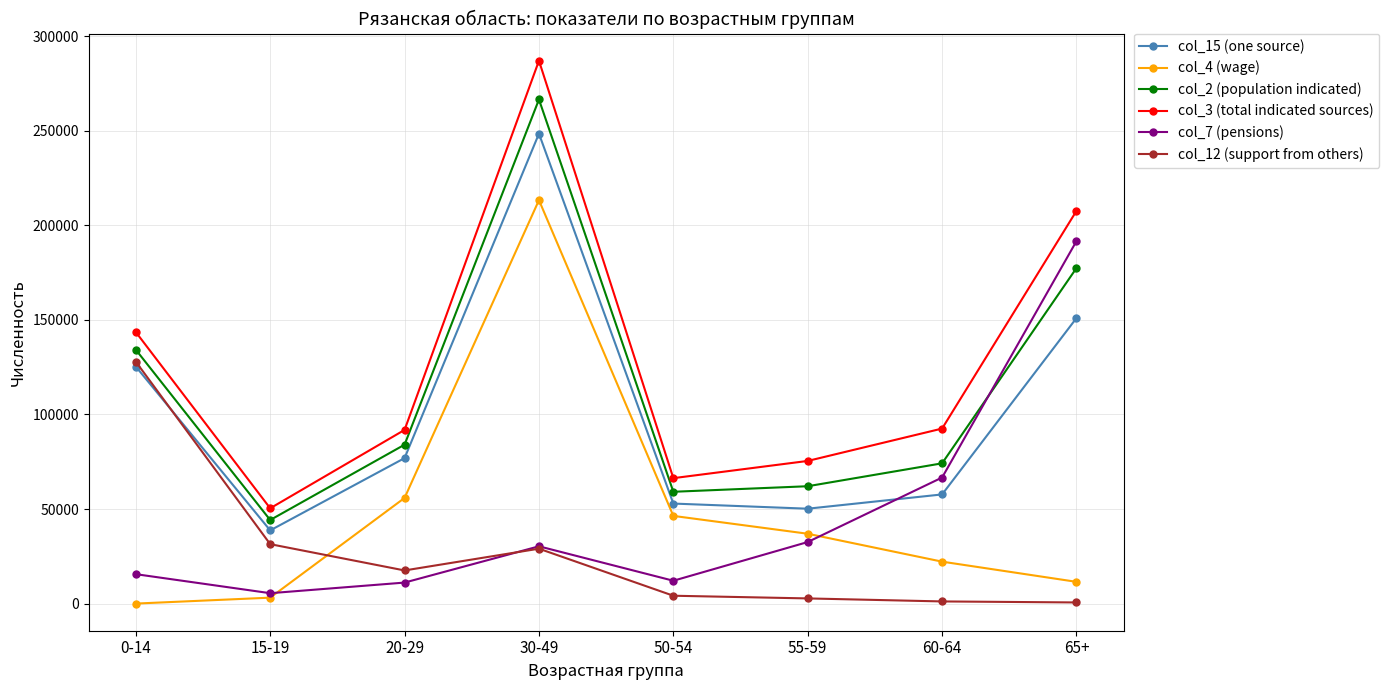

Is the value of col_3 (total indicated sources) at 30-49 greater than the value of col_2 (population indicated) at 30-49?

Yes